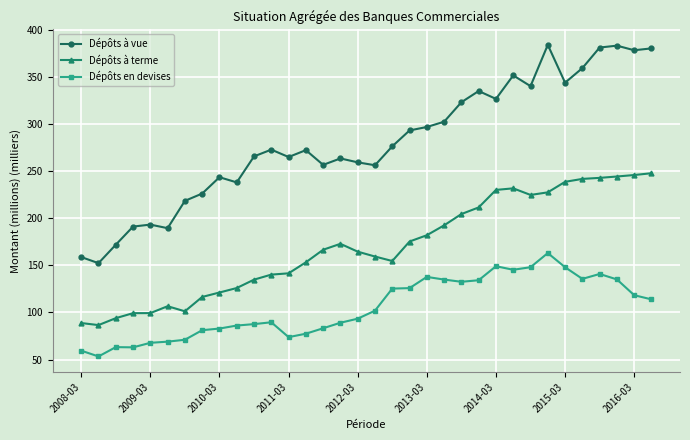

What is the value of the Dépôts à terme point at the 30th from the left?

242.1